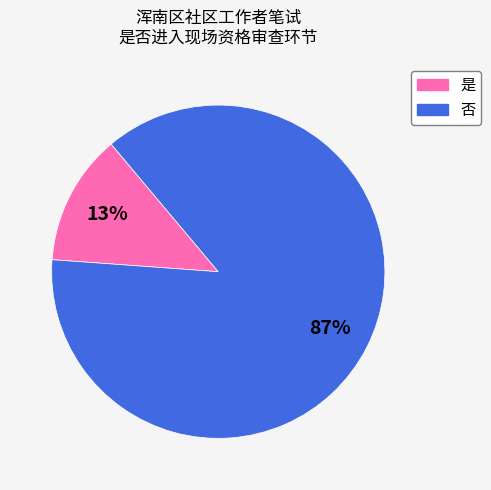

Which category has the biggest portion of the pie?

否